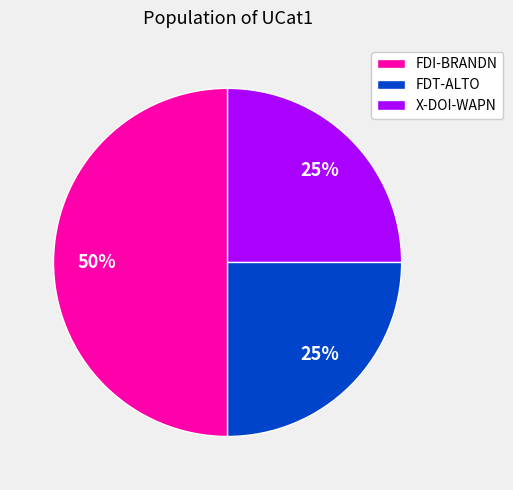

How many slices are in this pie chart?

3